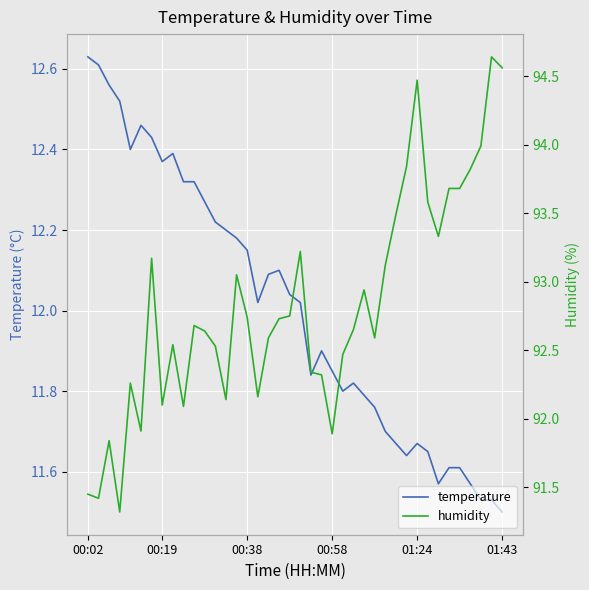

What are all the series names shown in the legend?

temperature, humidity